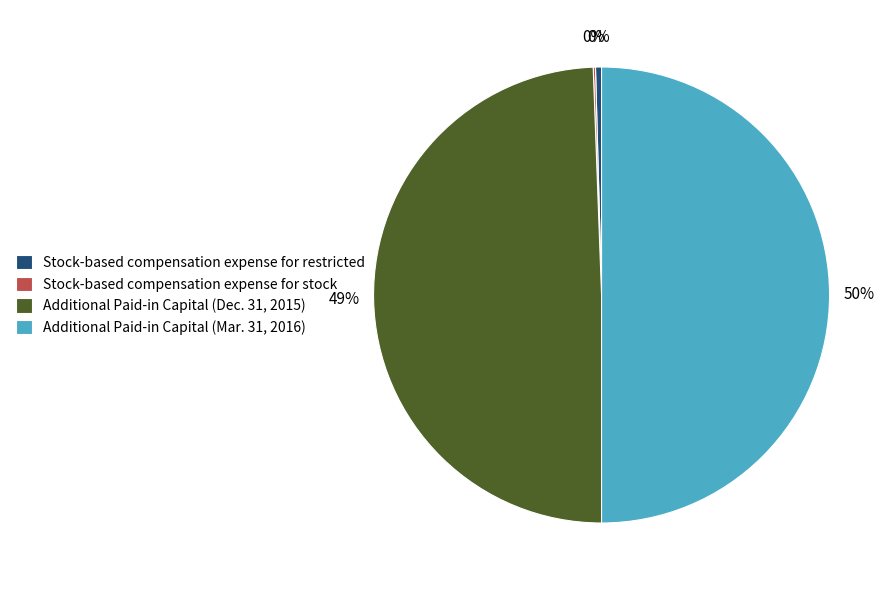

Is it true that Additional Paid-in Capital (Mar. 31, 2016) is 50% of the pie?

True